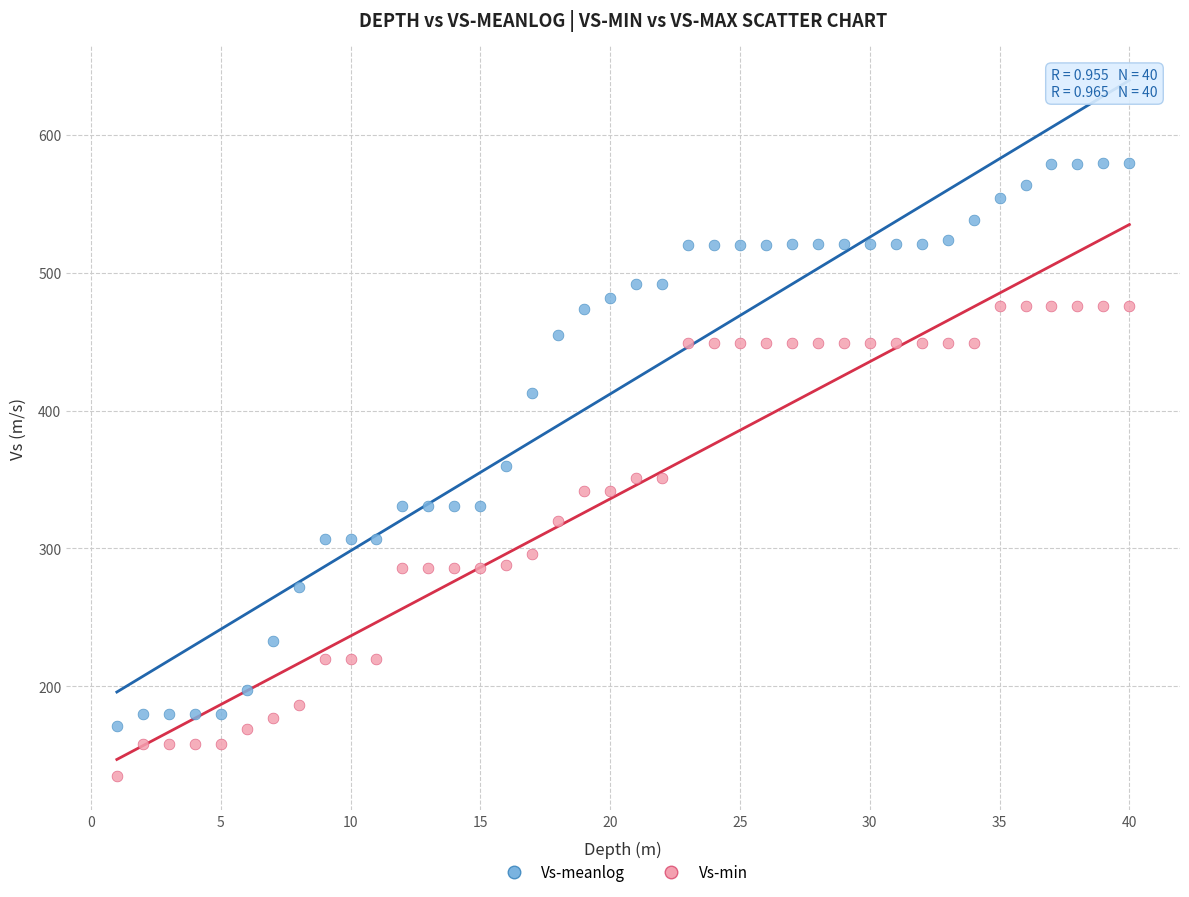

Across all data points, what is the range of X values (max minus min)?

39